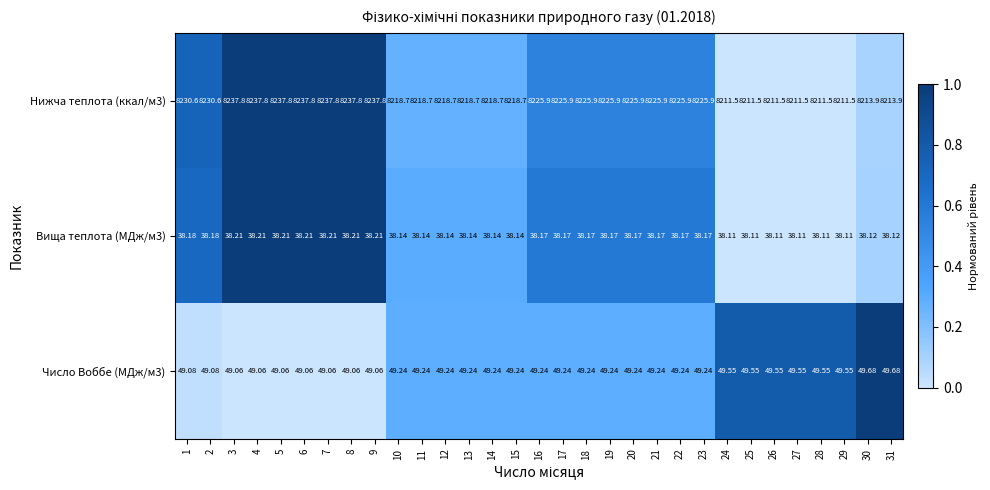

What is the spread (max minus min) of values at 17?

8187.7